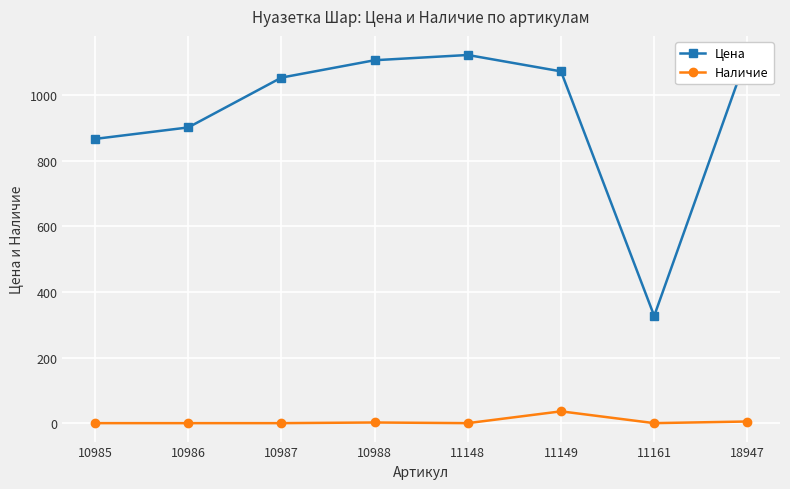

At which category does Цена reach its first local peak?

11148